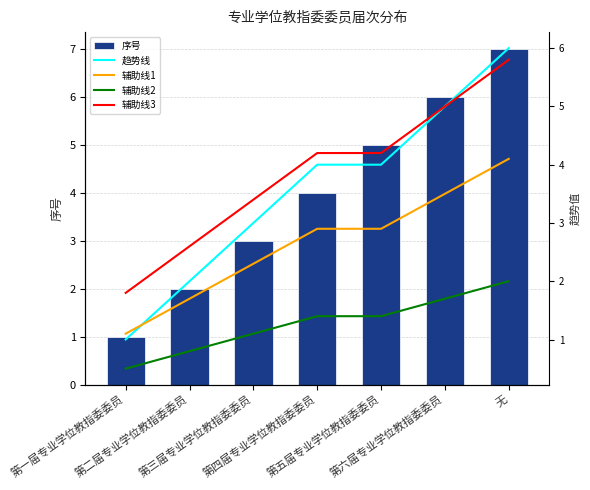

Which category has the highest value across all series?

无